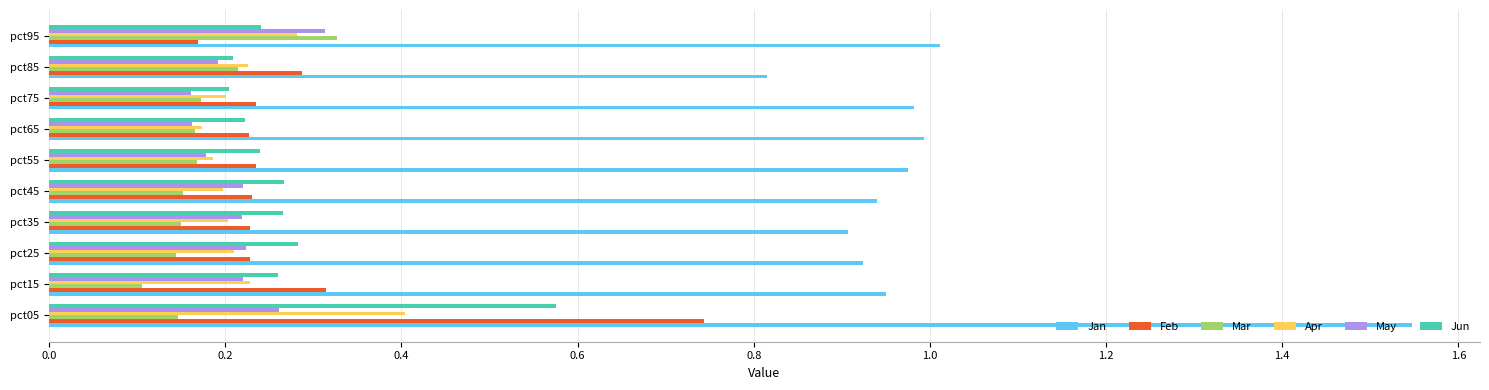

Is it true that Apr equals 0.1 at pct95?

False